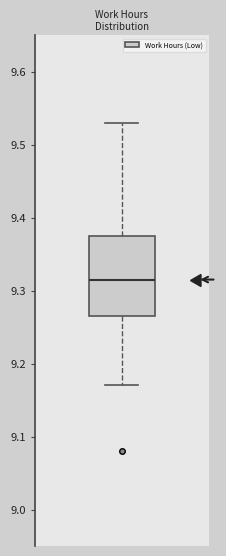

Transcribe this box plot: give where the median line is, the range the box spans, and where the two whiskers end, as read against the y-axis. The values are not printed on the chart, so give them approximately, as read against the axis.

median 9.32, box 9.27 to 9.38, whiskers 9.17 to 9.53